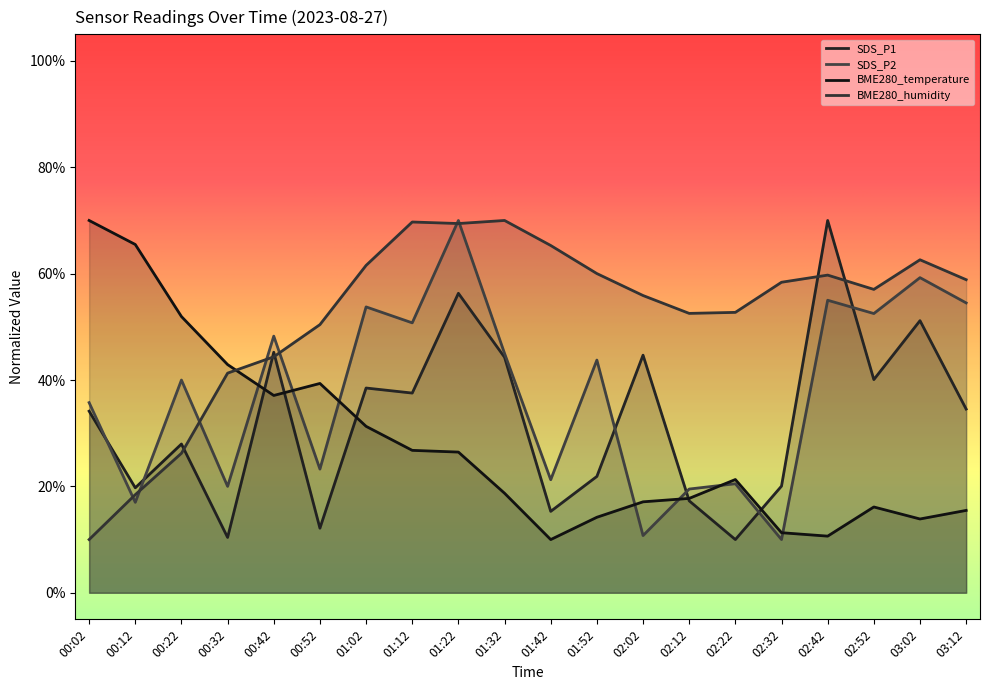

Count the number of categories in the chart.

20